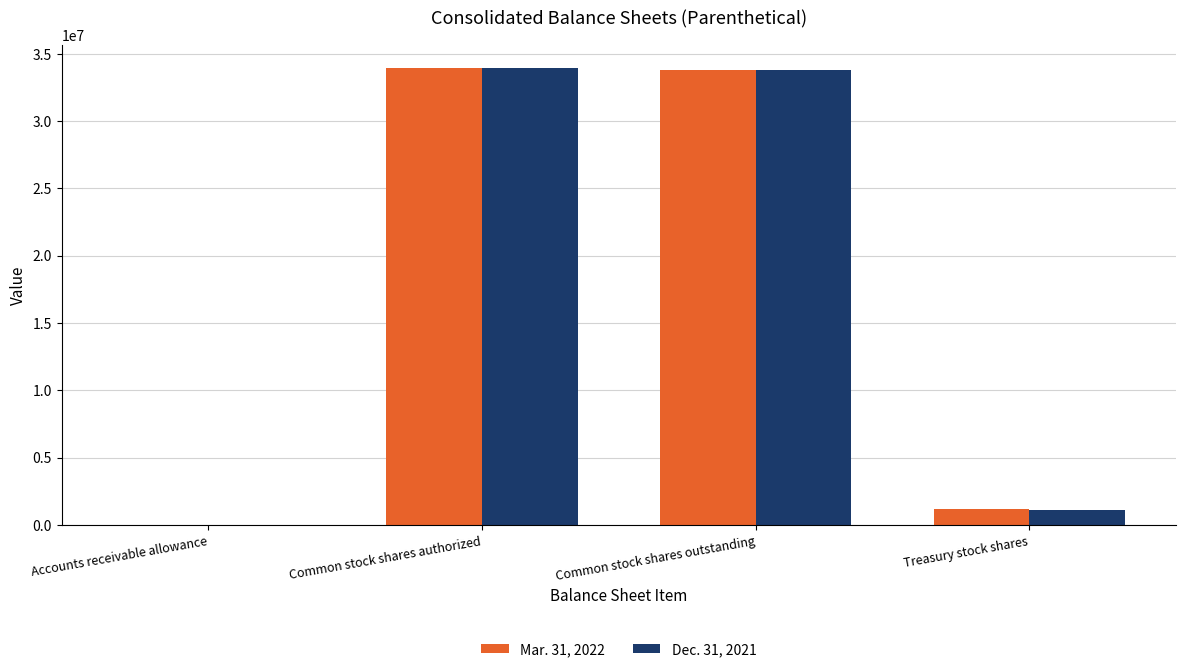

What is the difference between the Dec. 31, 2021 values at Treasury stock shares and Common stock shares authorized?

32865000